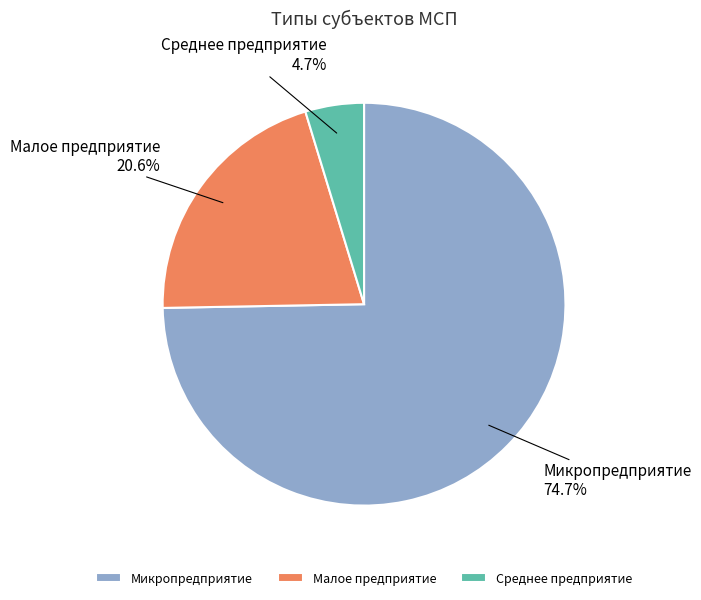

Is there a majority slice in this chart?

Yes